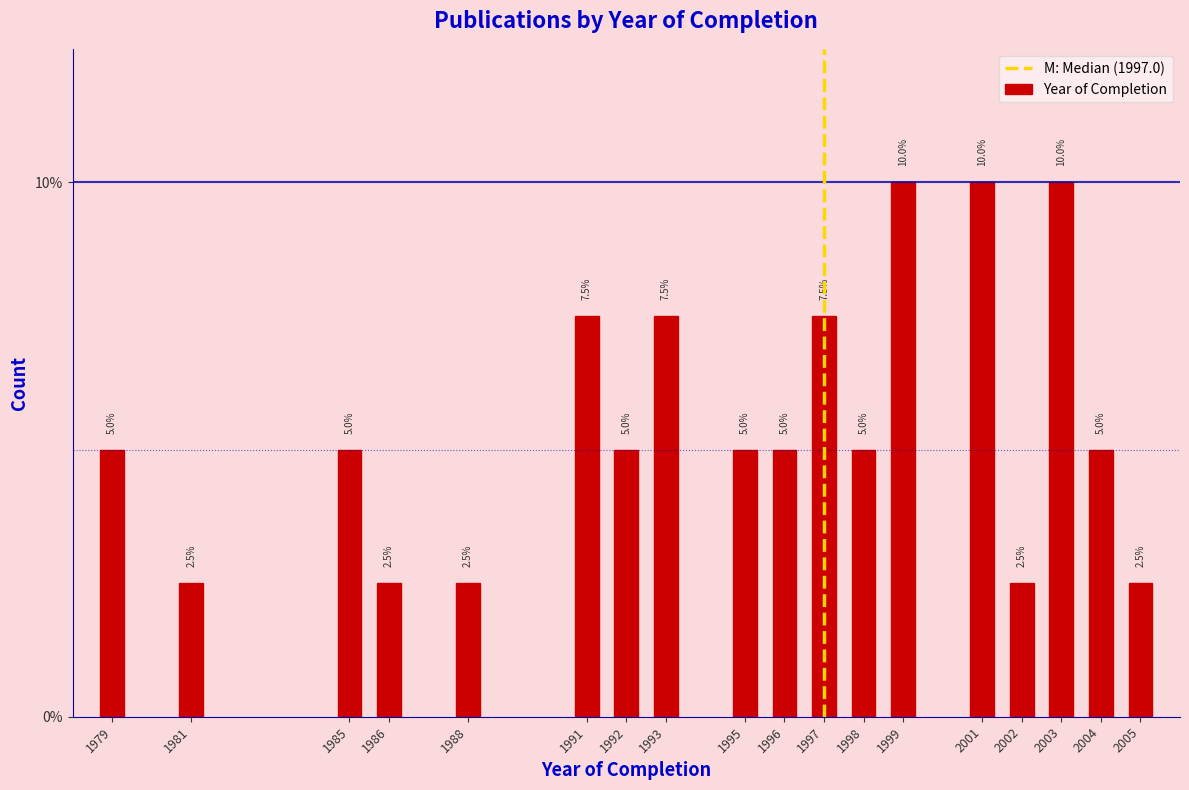

Reading left to right, list all the values displayed in this chart.

5.0	2.5	5.0	2.5	2.5	7.5	5.0	7.5	5.0	5.0	7.5	5.0	10.0	10.0	2.5	10.0	5.0	2.5